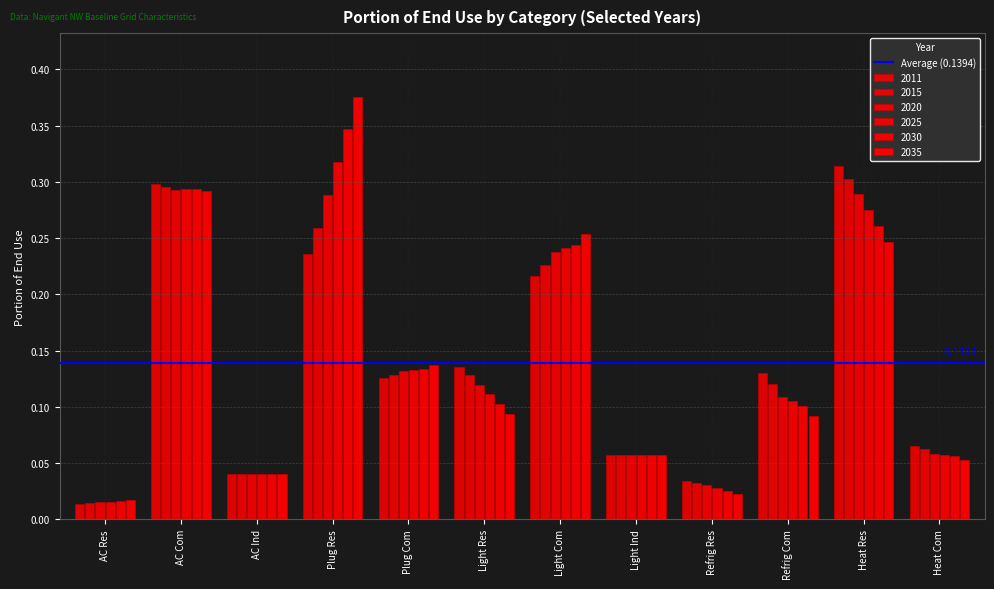

How many distinct data groups are displayed?

6